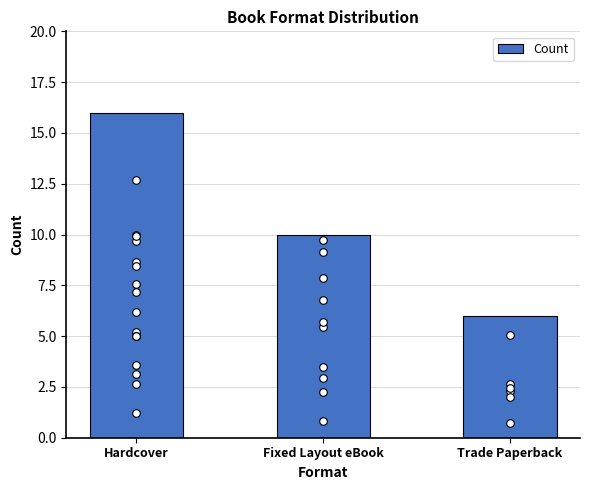

Between Hardcover and Fixed Layout eBook, which is larger?

Hardcover